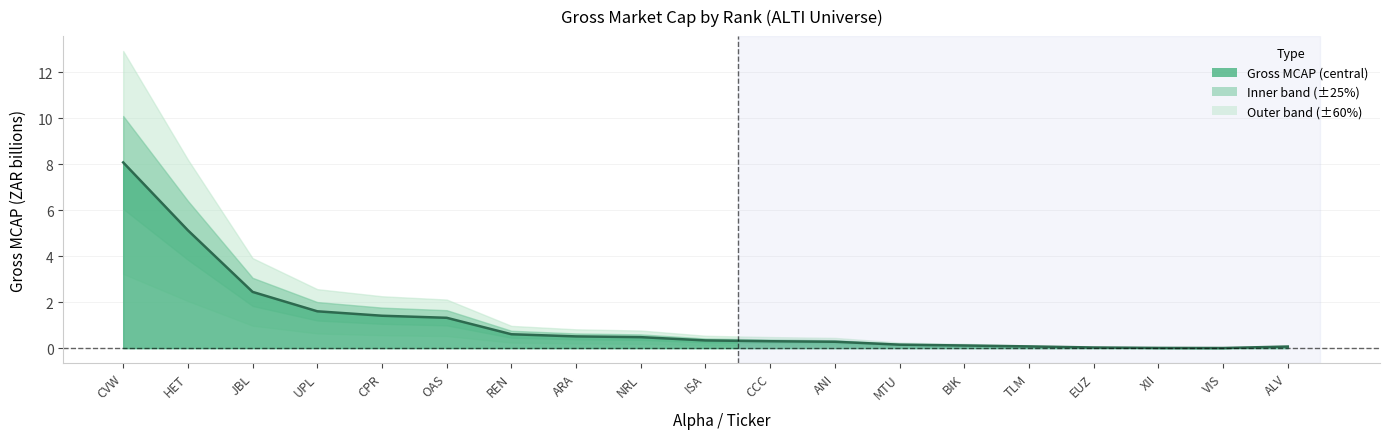

What is the label of the 8th point from the right?

ANI